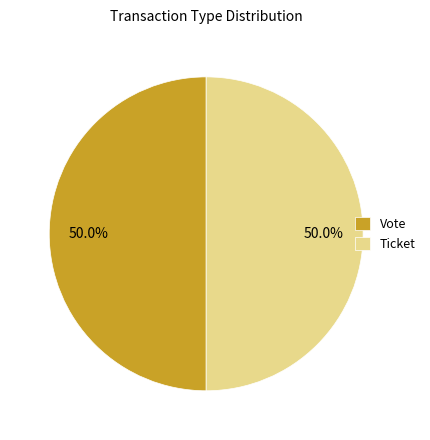

Approximately how many times larger is the value at Ticket compared to Vote?

1.0